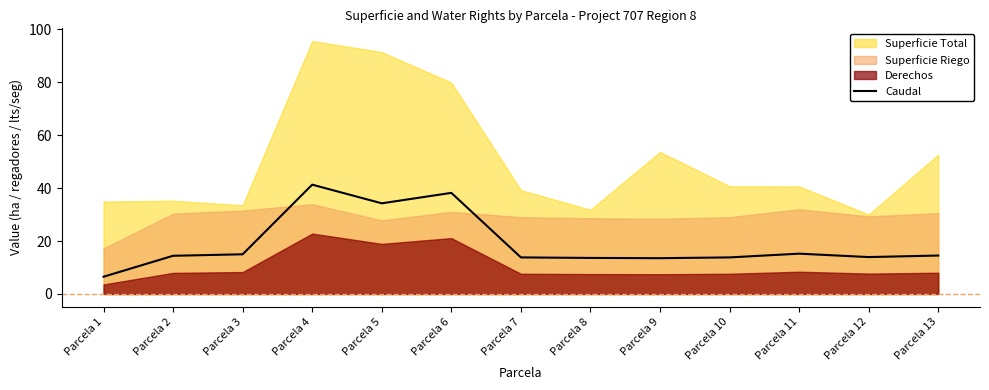

At which label does Caudal reach its minimum?

Parcela 1